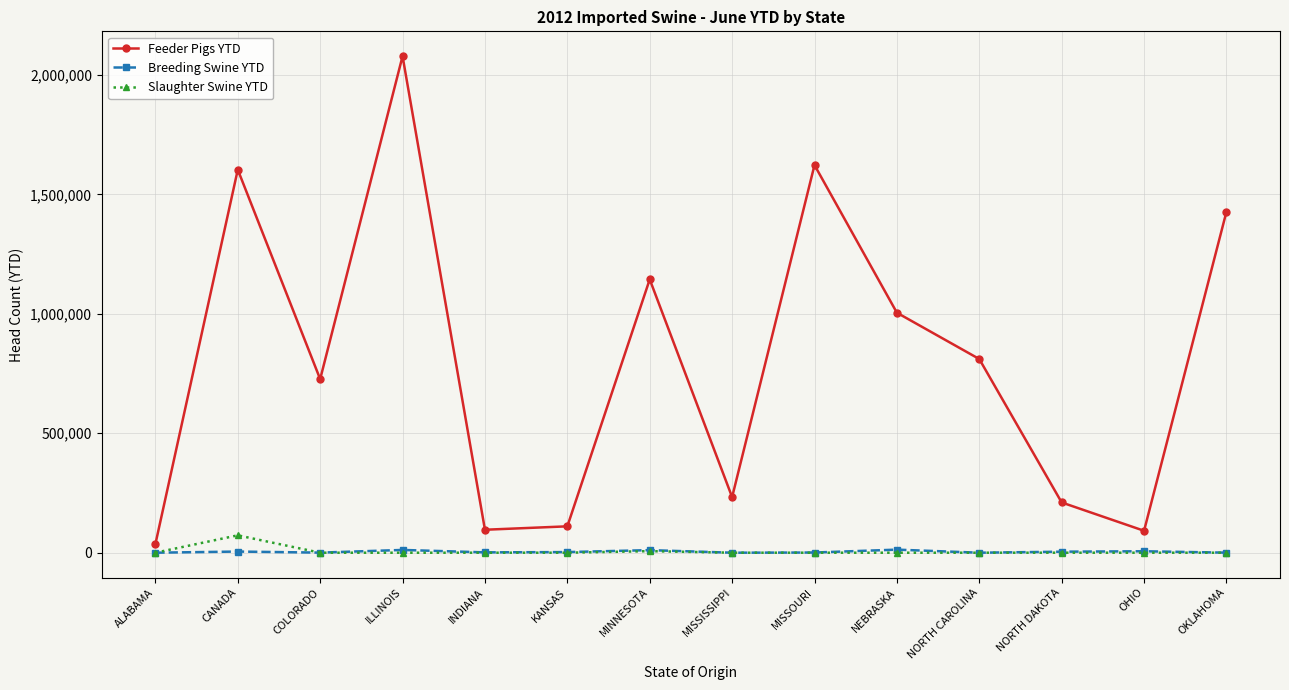

Rank the series by their maximum value, from lowest to highest.

Breeding Swine YTD, Slaughter Swine YTD, Feeder Pigs YTD